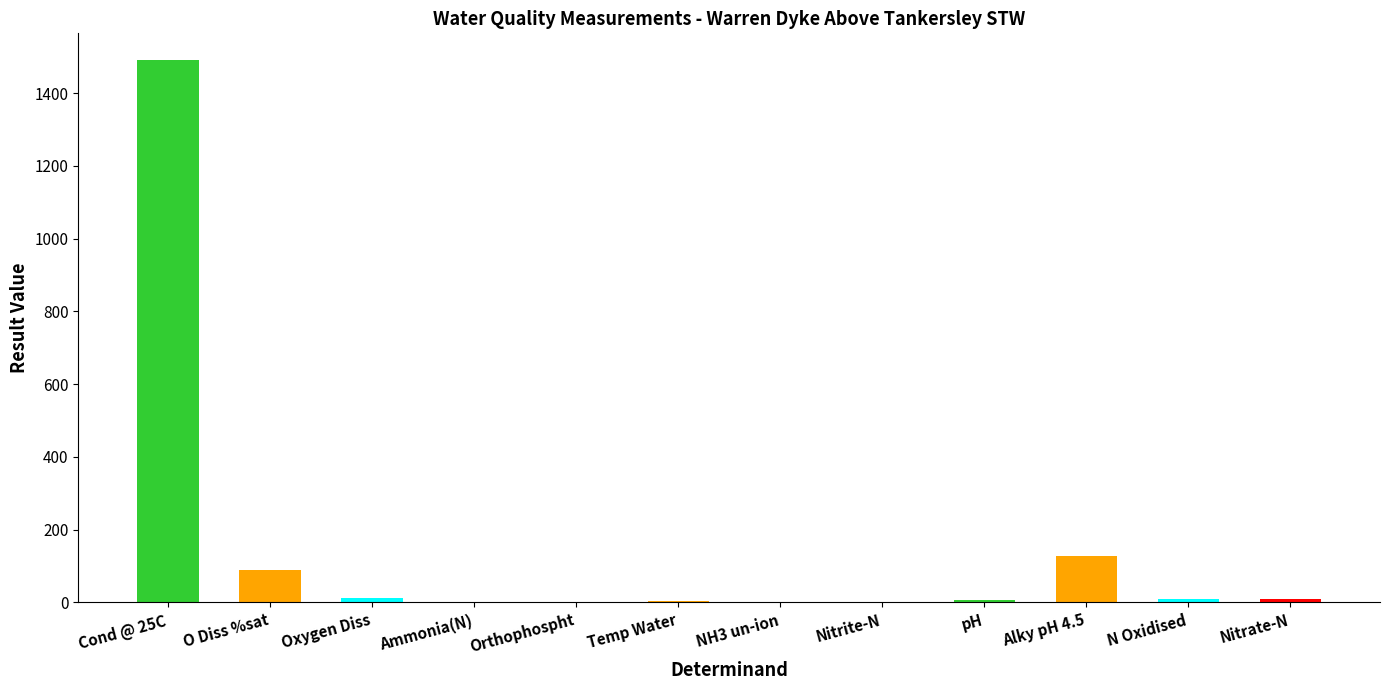

How many series are shown in this chart?

1